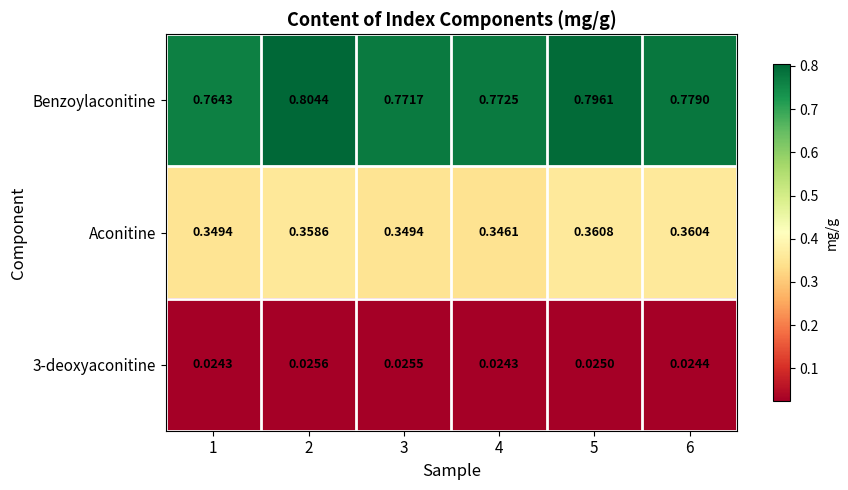

Is the value of 3-deoxyaconitine at 6 greater than the value of Aconitine at 2?

No